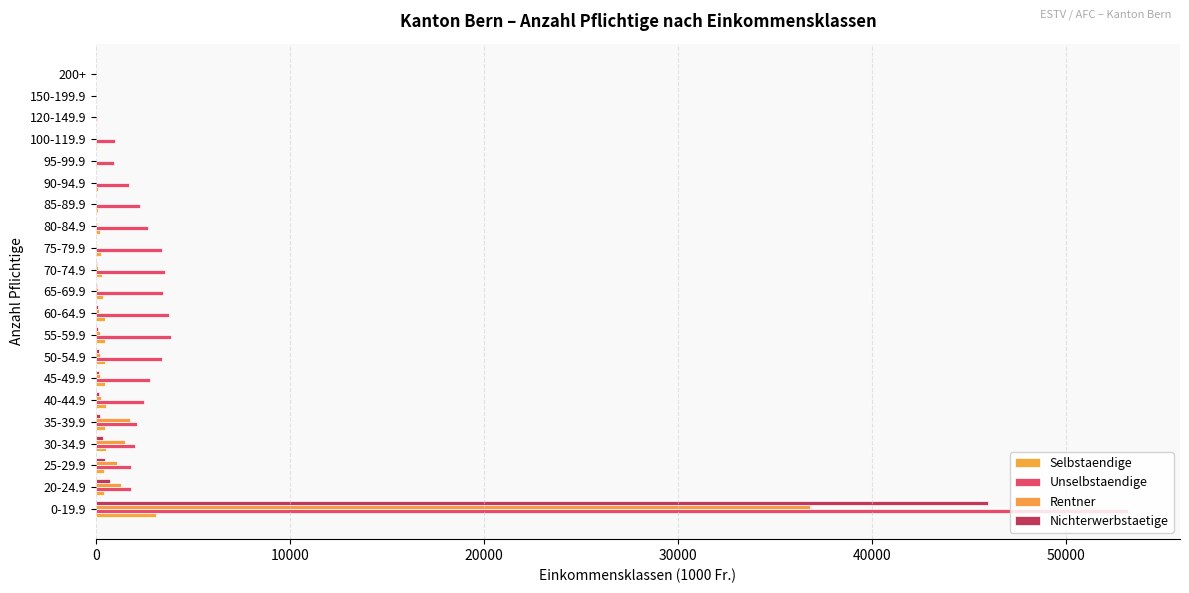

Reading left to right, list all the values displayed in this chart.

Selbstaendige: 3121	416	436	522	475	515	480	450	478	451	392	306	293	206	137	115	88	75	12	1	0
Unselbstaendige: 53194	1831	1831	2008	2118	2472	2810	3420	3898	3755	3454	3582	3419	2673	2261	1694	927	970	68	2	3
Rentner: 36809	1298	1077	1480	1738	280	214	216	211	178	120	102	79	51	21	32	8	20	4	4	3
Nichterwerbstaetige: 45948	750	483	366	241	152	160	152	112	92	74	52	34	34	18	15	7	5	0	1	1